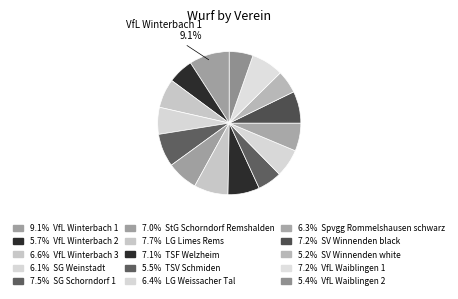

How many slices are in this pie chart?

15